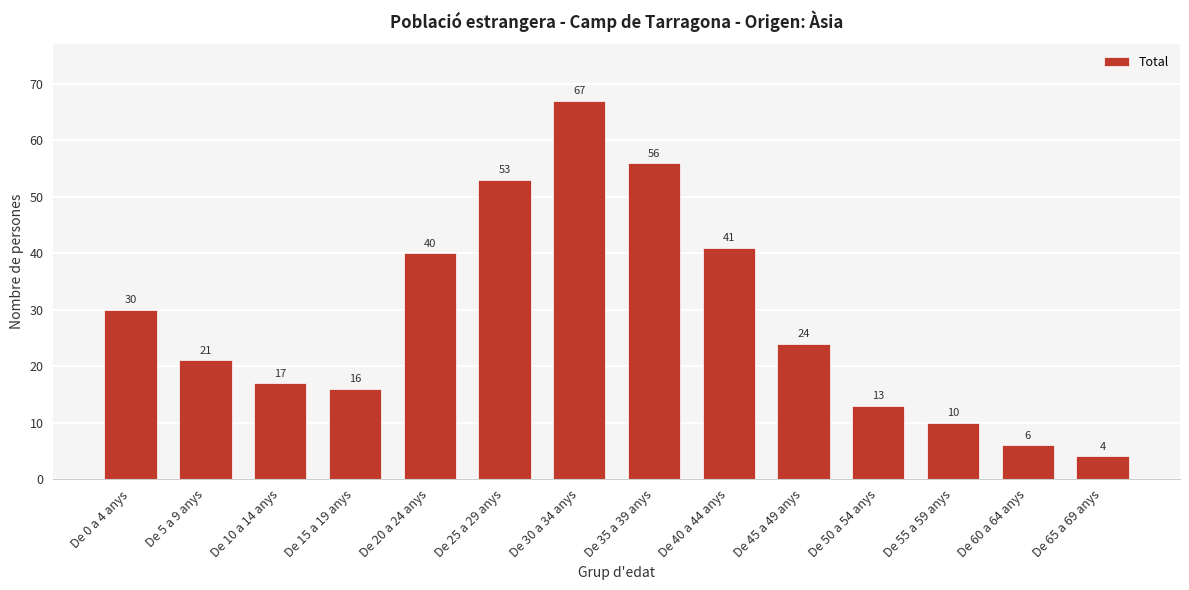

Reading left to right, what are all the values shown in this chart?

30	21	17	16	40	53	67	56	41	24	13	10	6	4